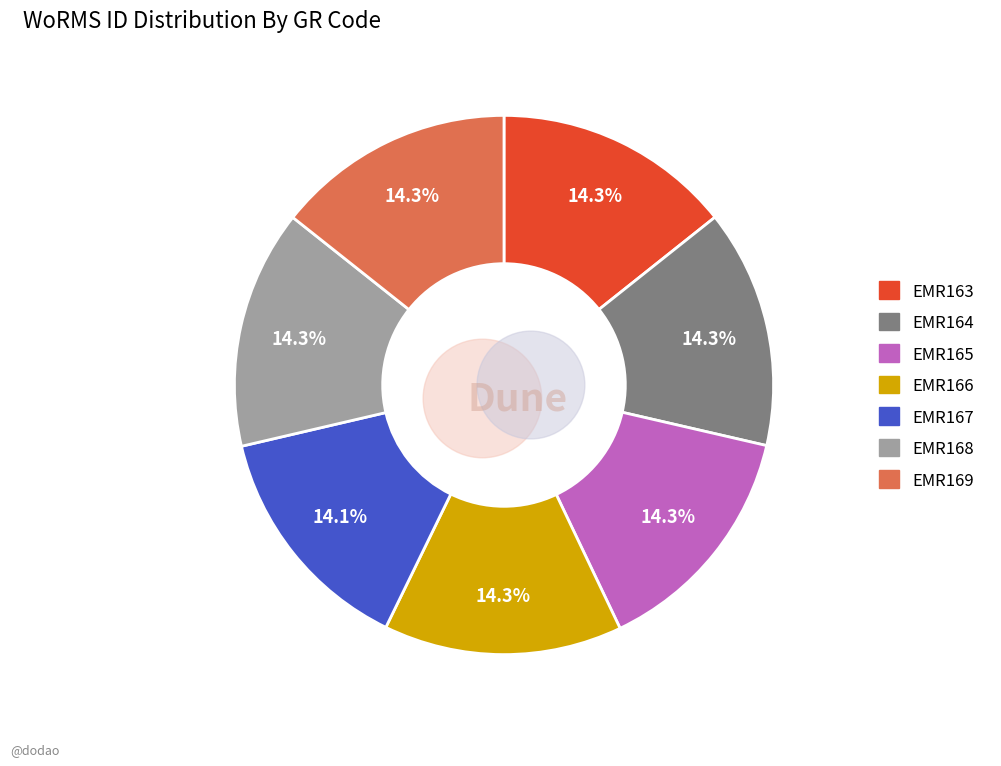

Rank the categories by value from highest to lowest.

EMR168, EMR169, EMR166, EMR163, EMR165, EMR164, EMR167